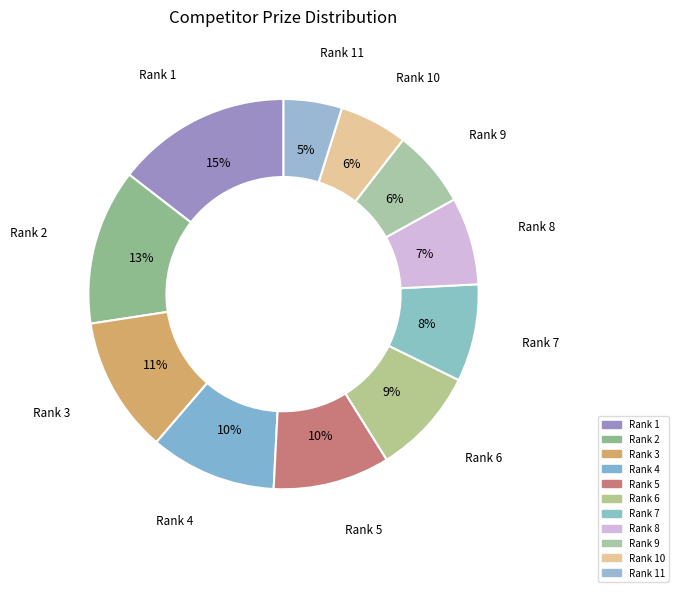

How many slices are in this pie chart?

11